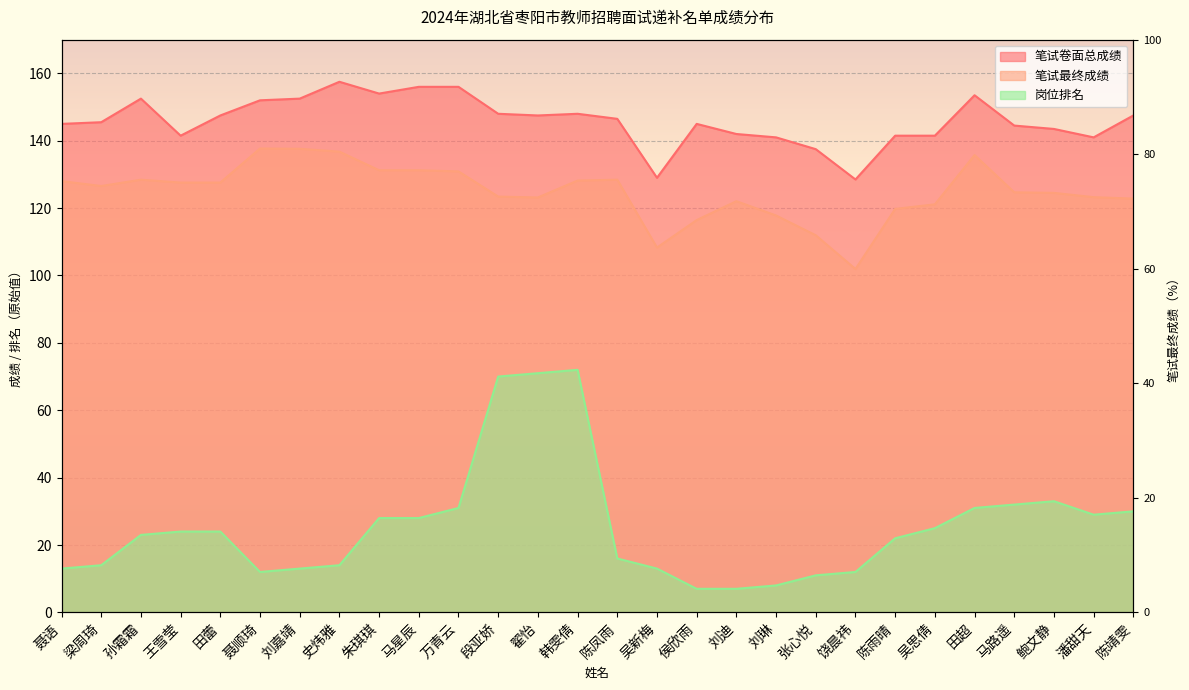

Where is 笔试最终成绩 nearest to the value 119?

陈雨晴